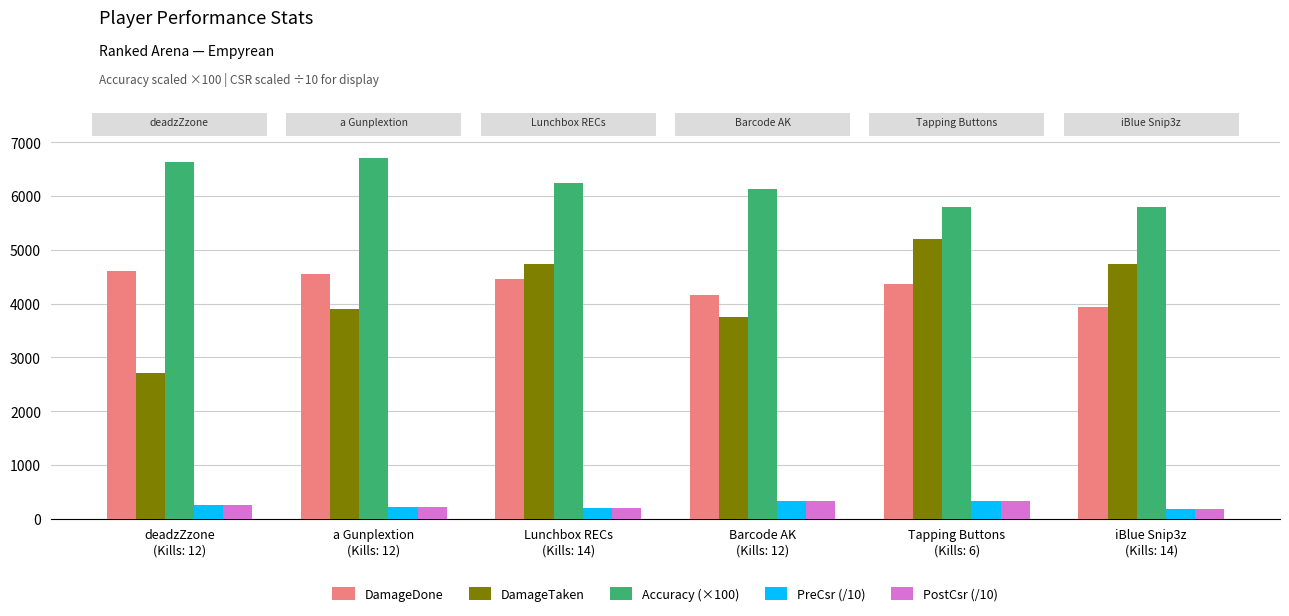

How many groups of bars are there?

6